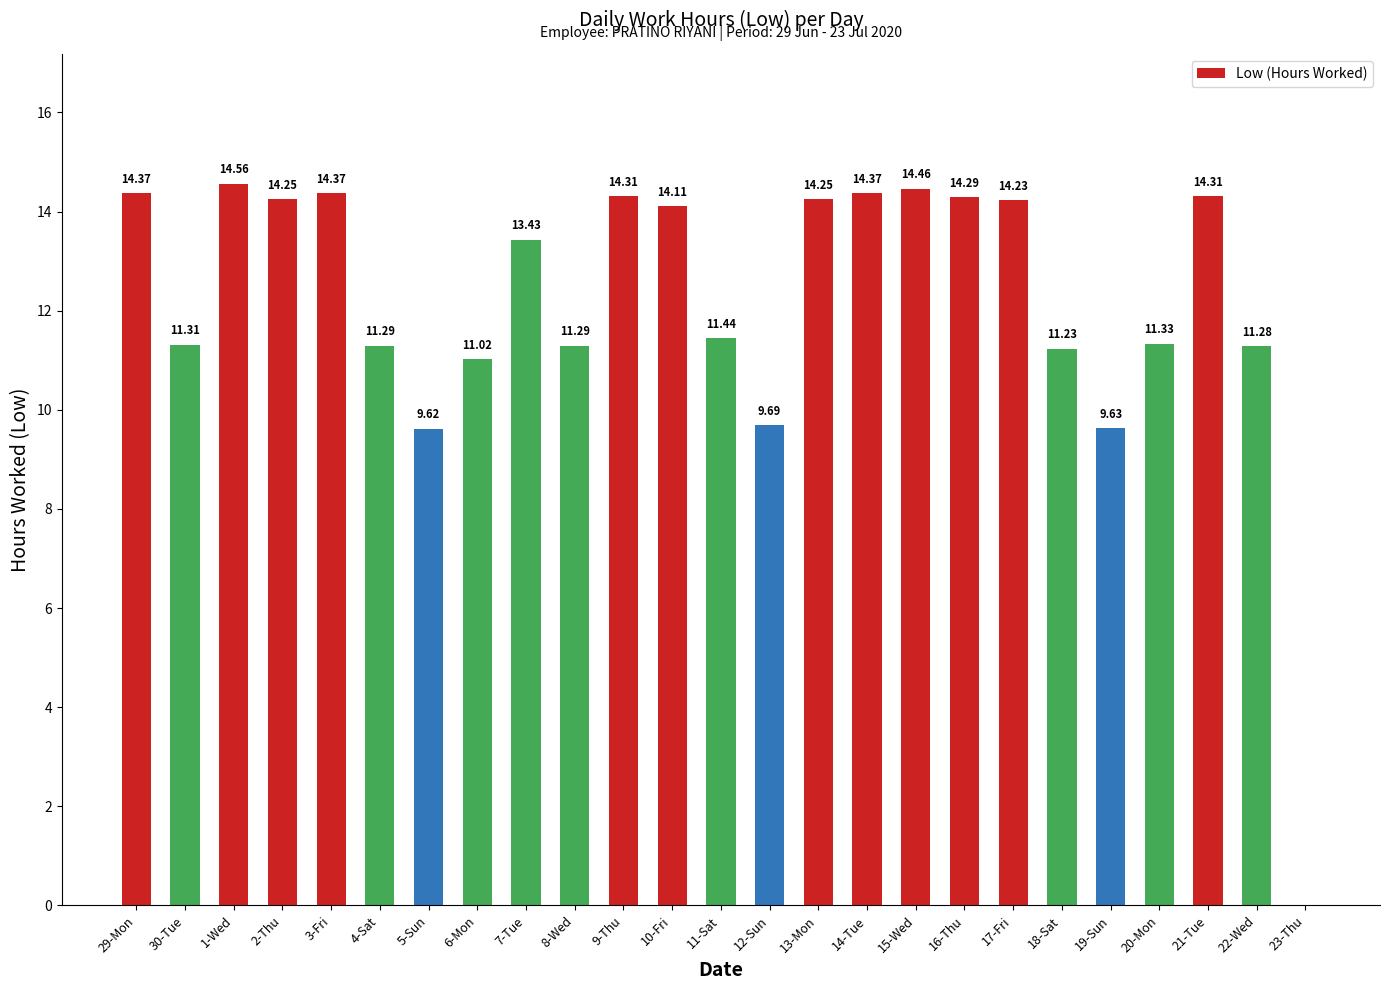

Does the chart contain stacked bars?

No